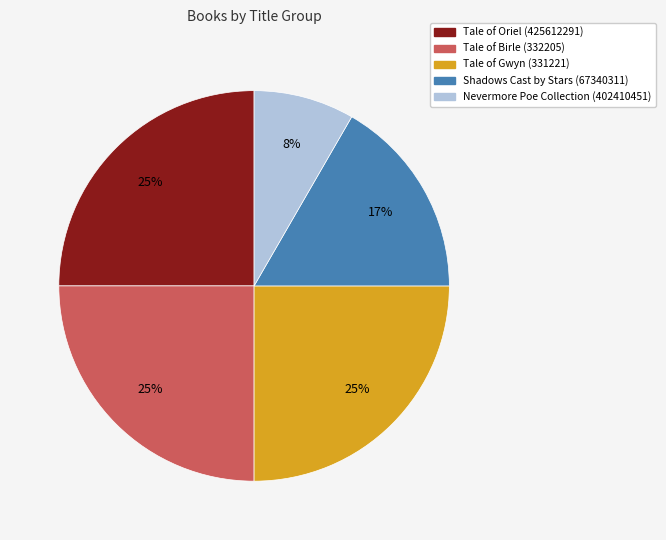

To the nearest percent, what is the difference between the largest and smallest slice percentages?

17%